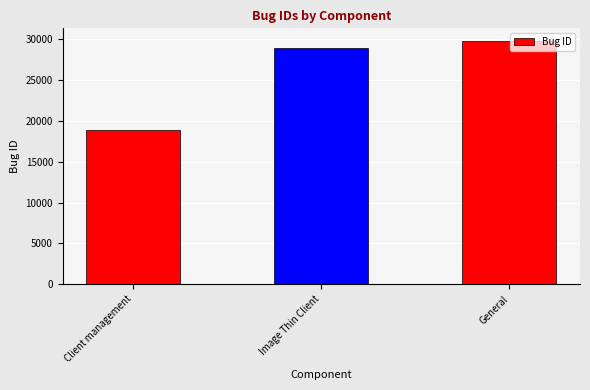

How many bars are there in total?

3